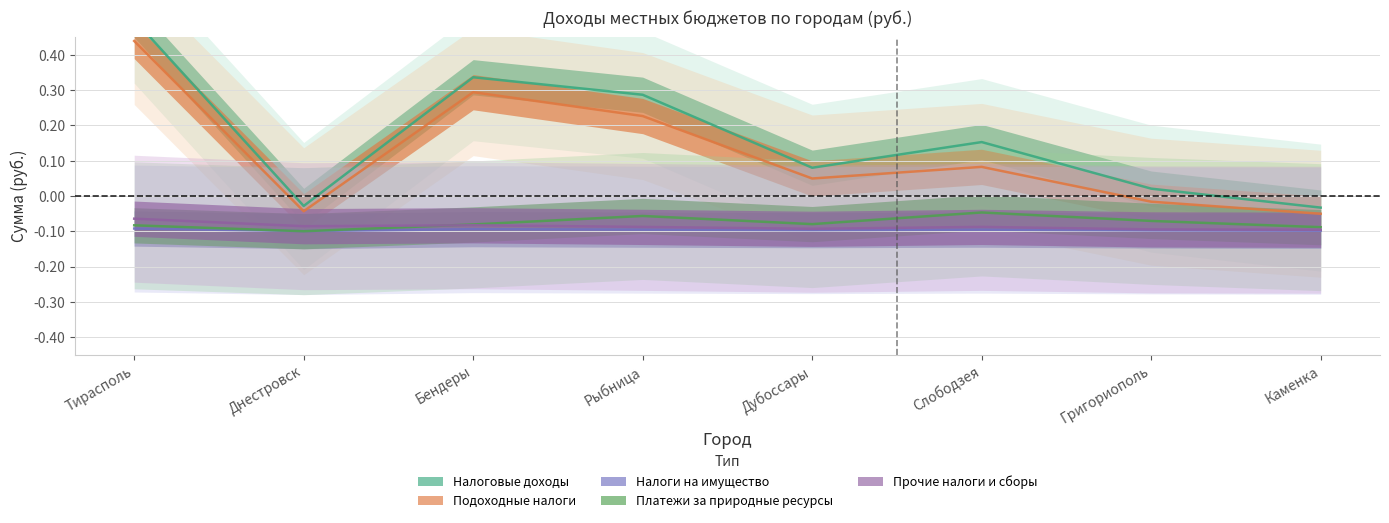

At how many categories does at least one series exceed 0?

6